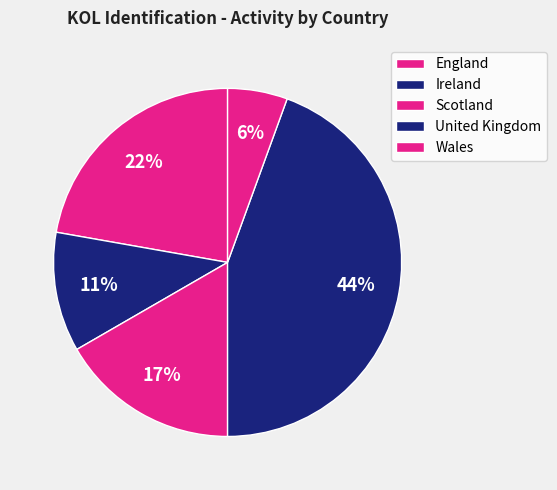

Count the number of slices in the pie.

5